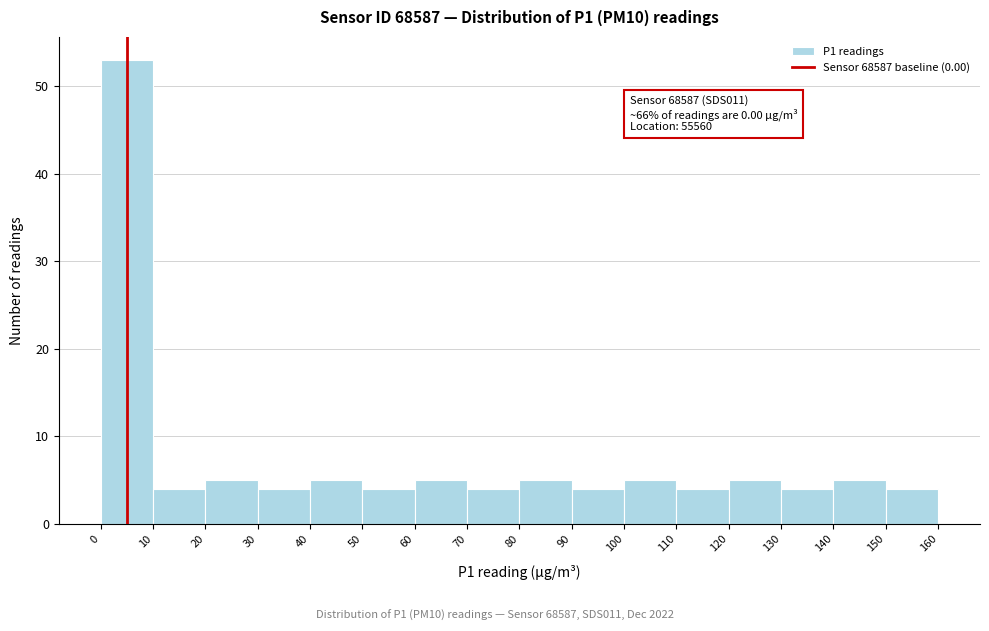

Which range on the x-axis has the tallest bar?

0 to 10